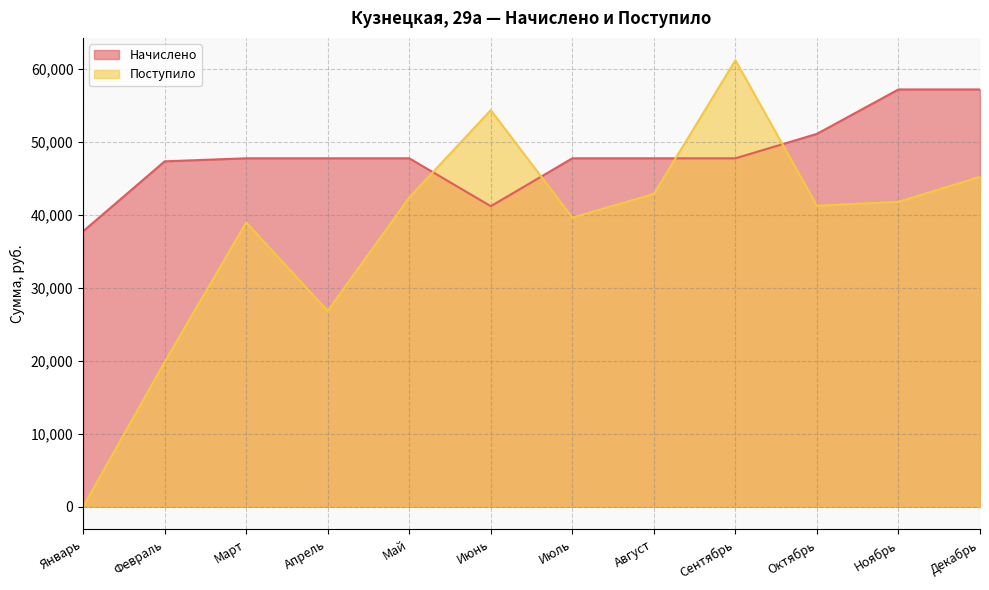

What is the sum of the Поступило values at Январь and Октябрь?

41256.7